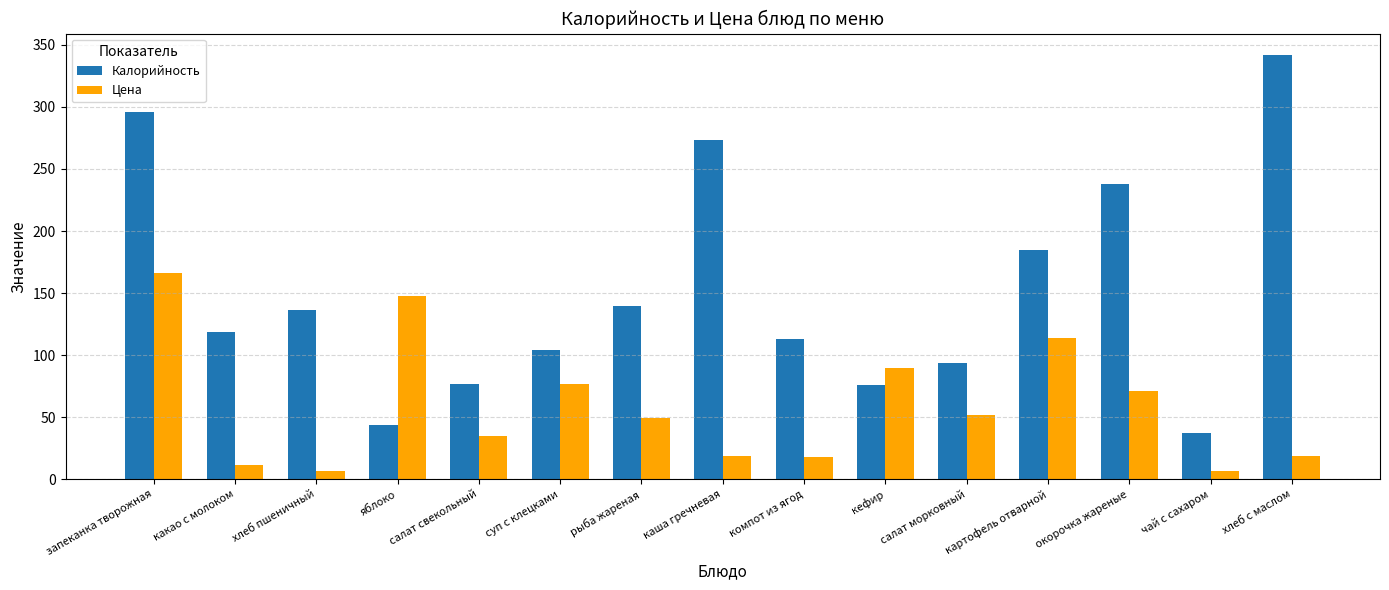

What is the average value of the Калорийность series?

151.6